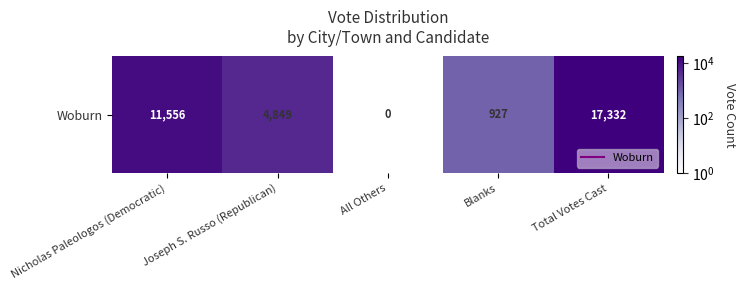

How many categories are shown in the chart?

5